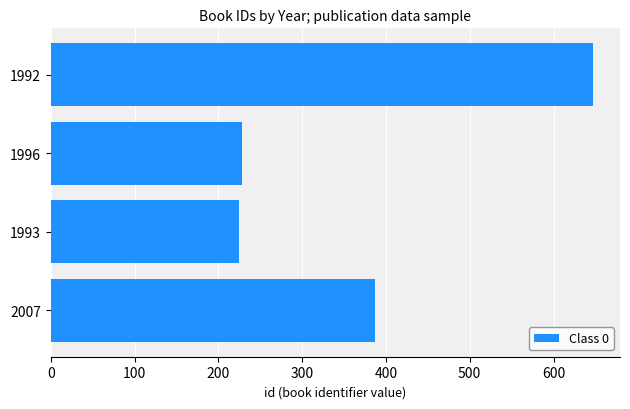

What is the greatest value displayed?

647